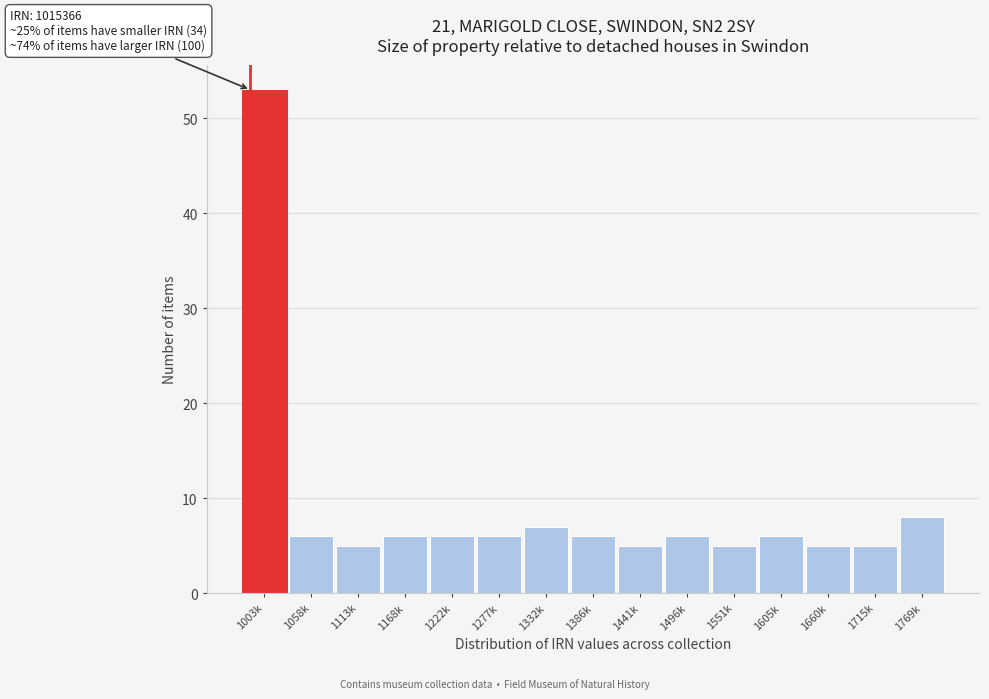

Reading left to right, list all the values displayed in this chart.

1003k=53	1058k=6	1113k=5	1168k=6	1222k=6	1277k=6	1332k=7	1386k=6	1441k=5	1496k=6	1551k=5	1605k=6	1660k=5	1715k=5	1769k=8